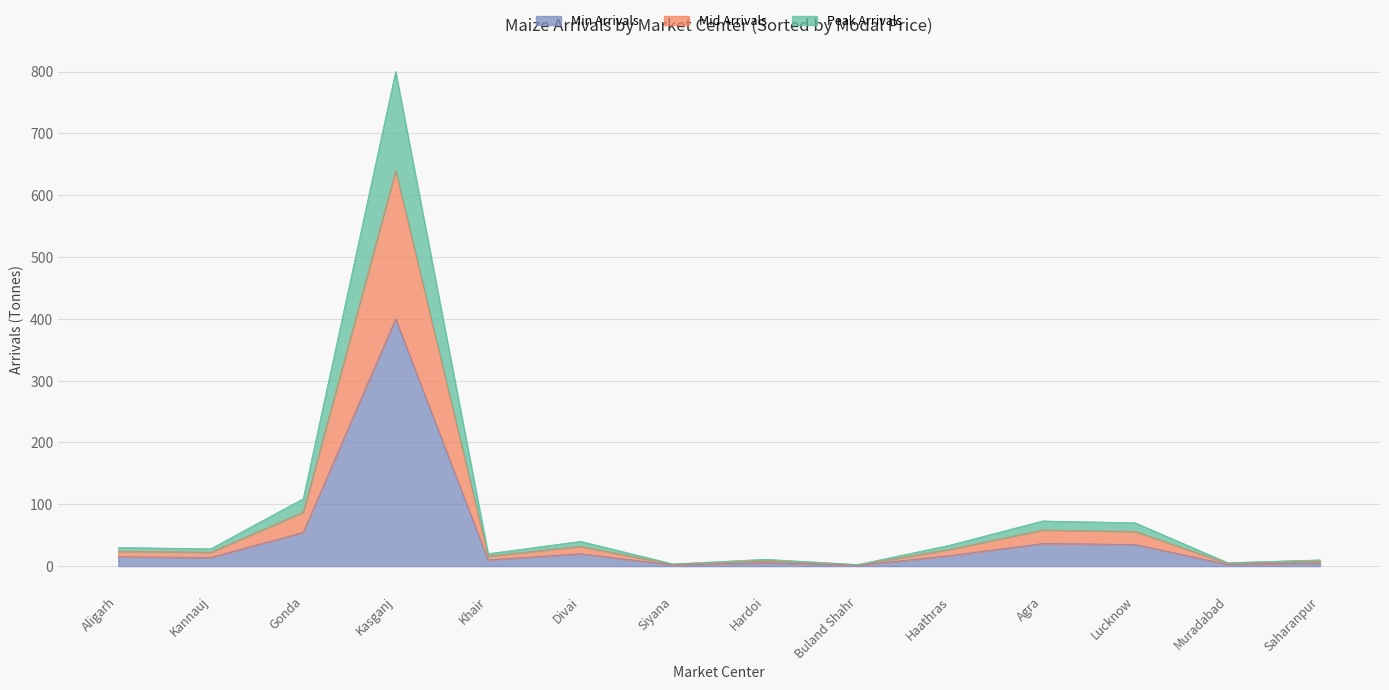

How many interior local peaks (higher than both neighbors) does the data have?

4